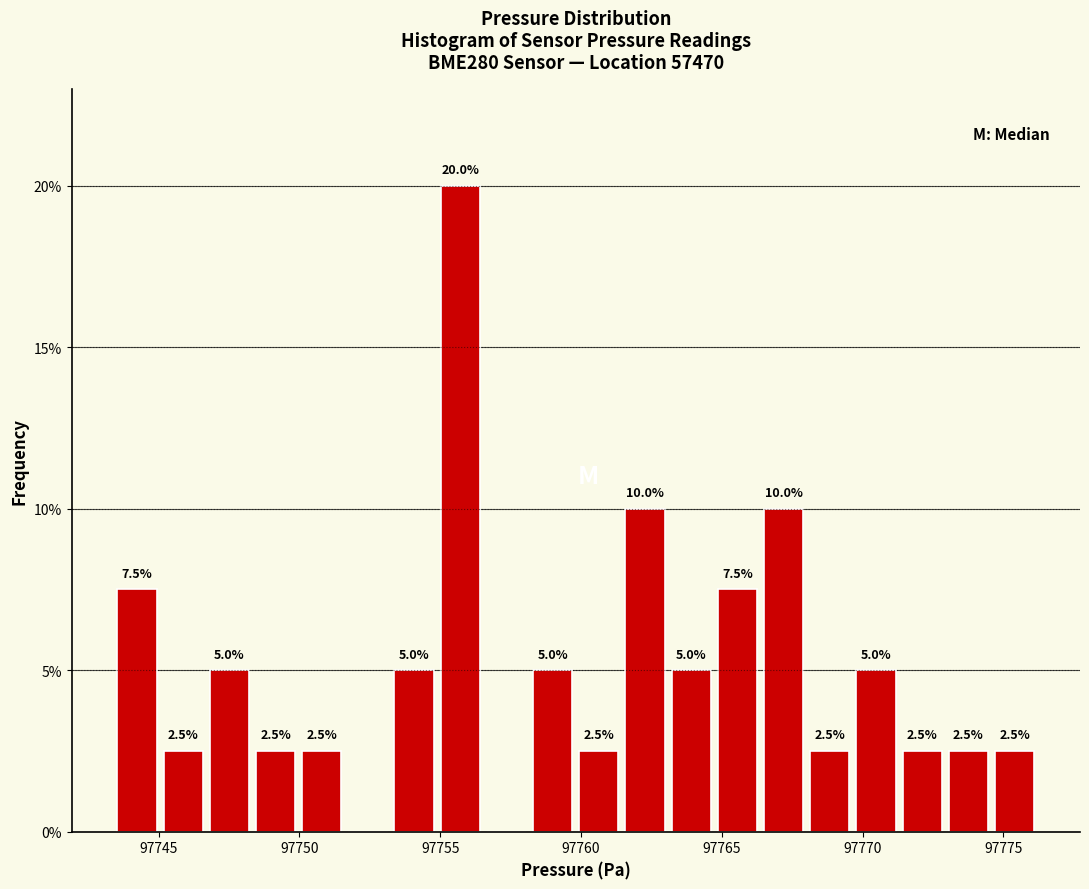

Around what value on the x-axis is the tallest bar? Give the approximate position of its centre, as read against the axis.

97755.5